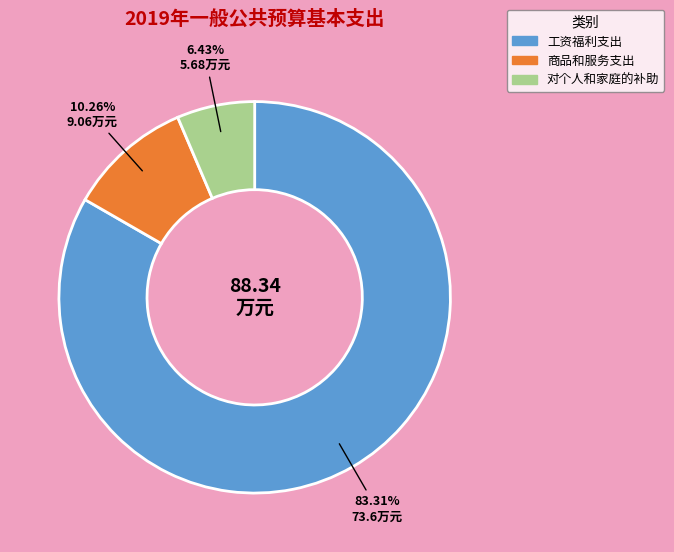

To the nearest percent, what is the difference between the largest and smallest slice percentages?

77%